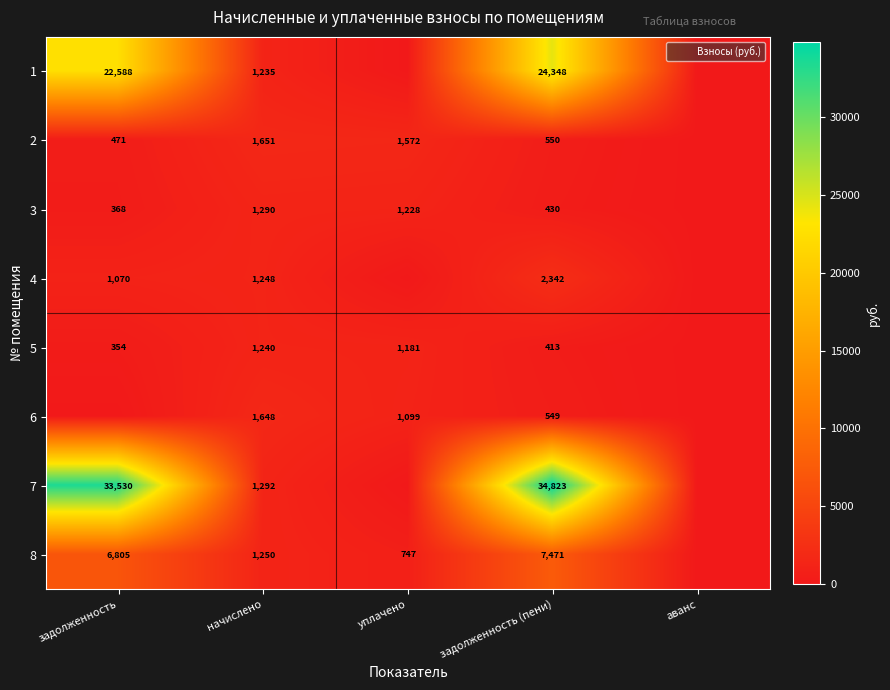

What is the average value of the 7 series?

13929.1